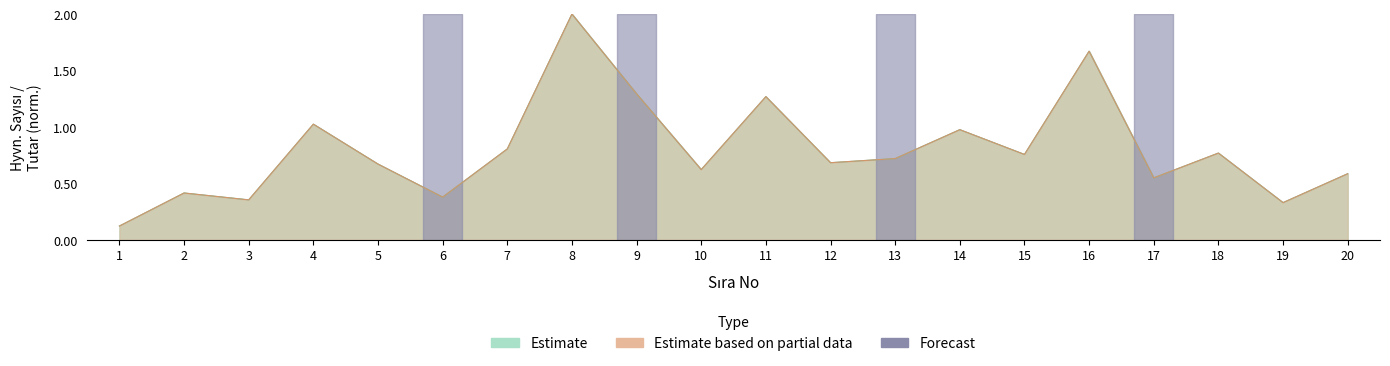

Where is Tutar nearest to the value 1?

4